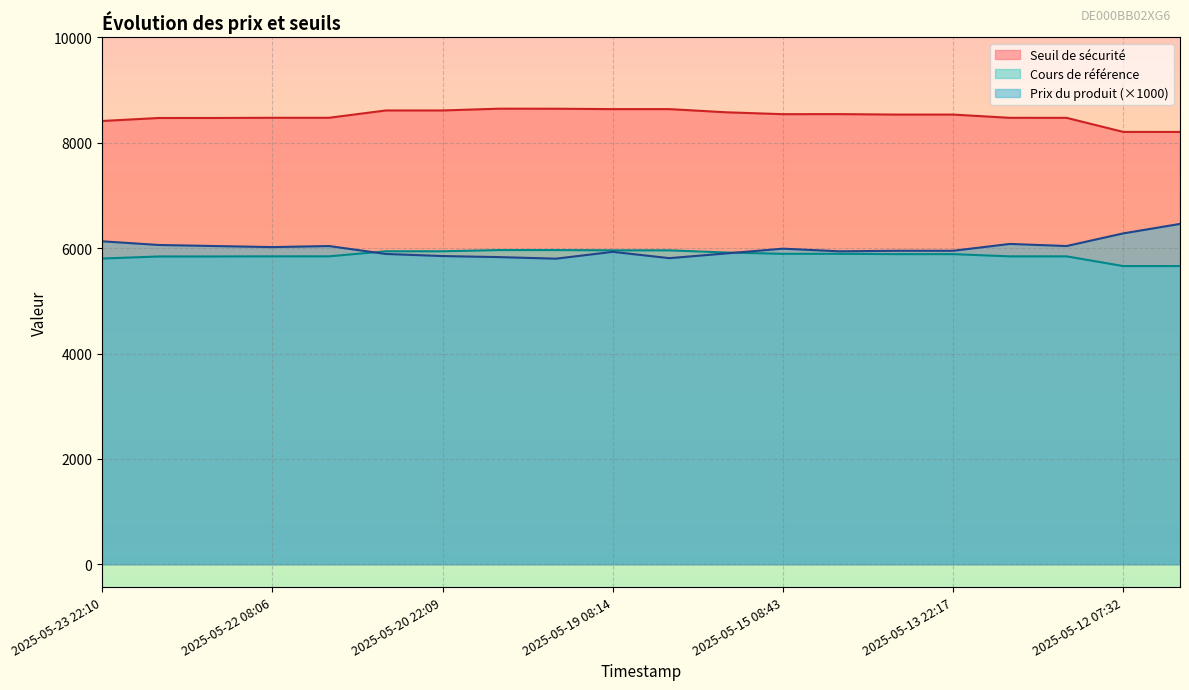

What is the label of the 15th point from the left?

2025-05-14 07:36